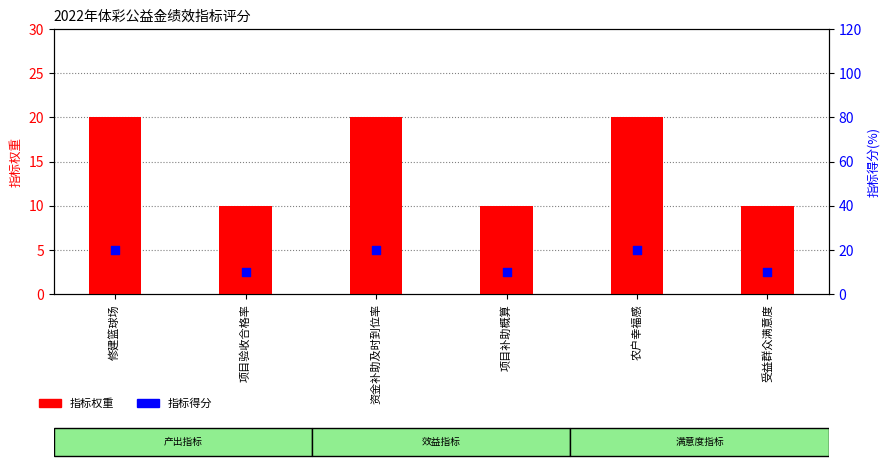

Which series has the widest spread of Y values?

指标权重